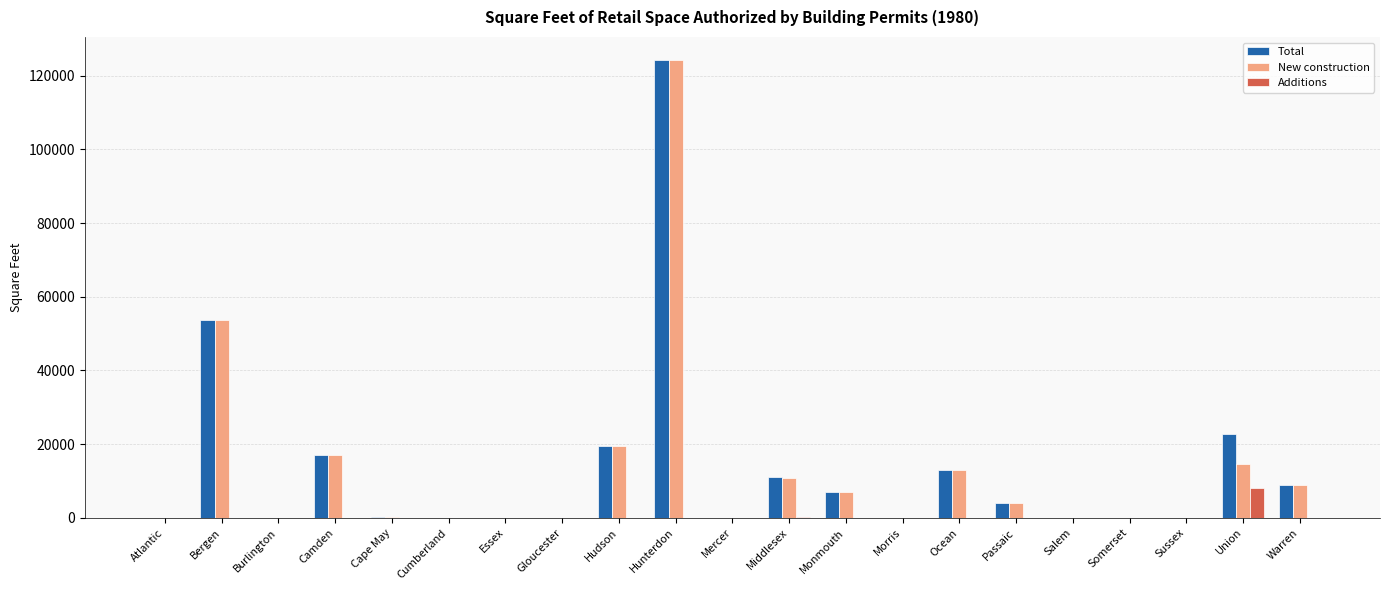

Between Gloucester and Union, which series saw the biggest shift?

Total